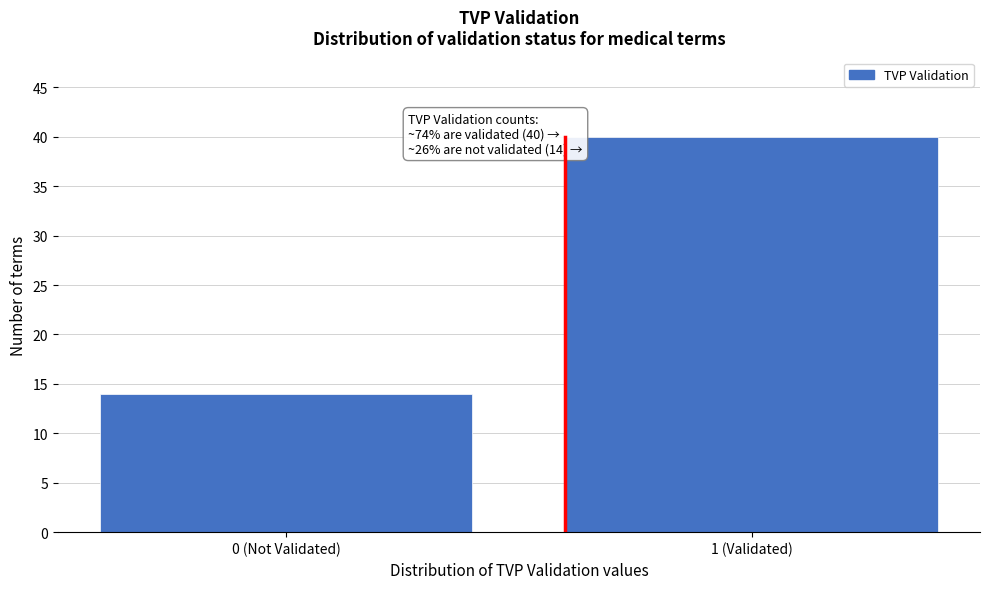

Reading left to right, list all the values displayed in this chart.

14	40